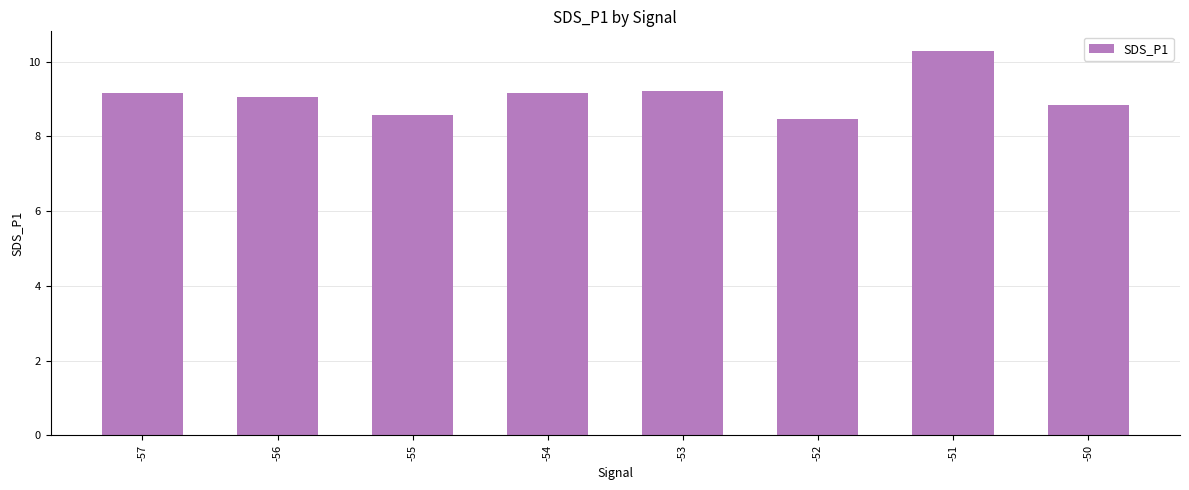

What is the change in value from -56 to -52?

-0.6